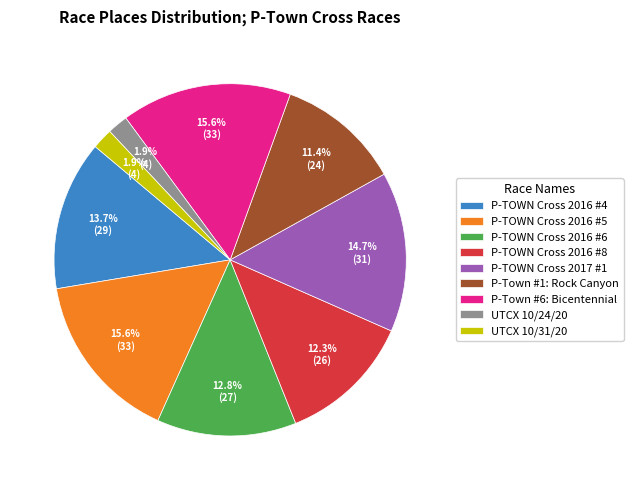

Is there a majority slice in this chart?

No